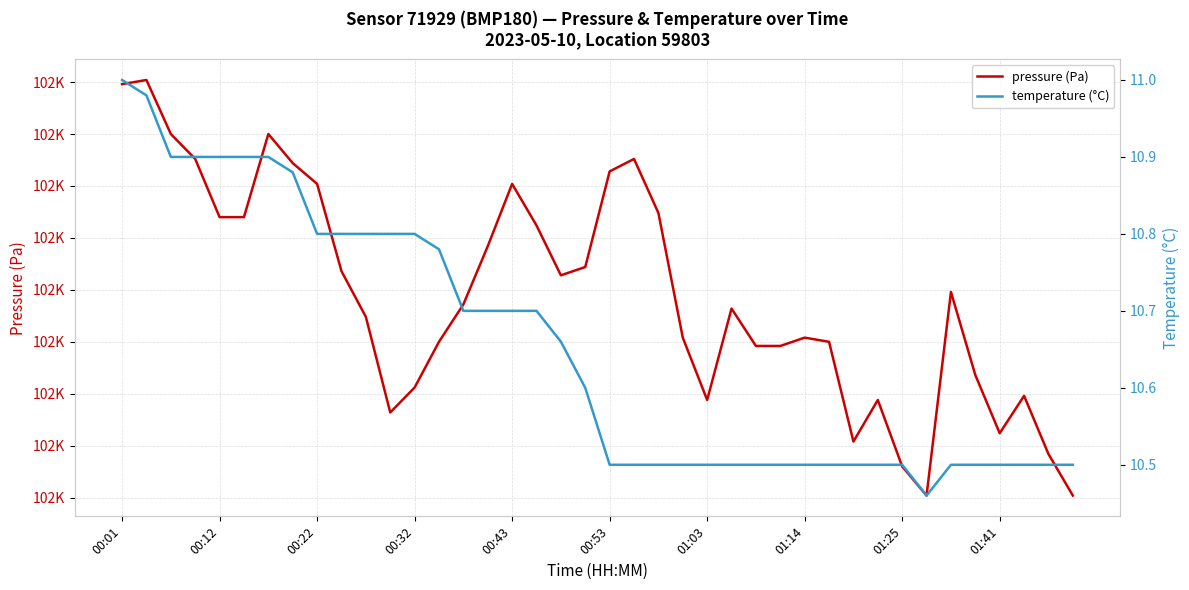

What is the total value across all series at 38?

101895.1